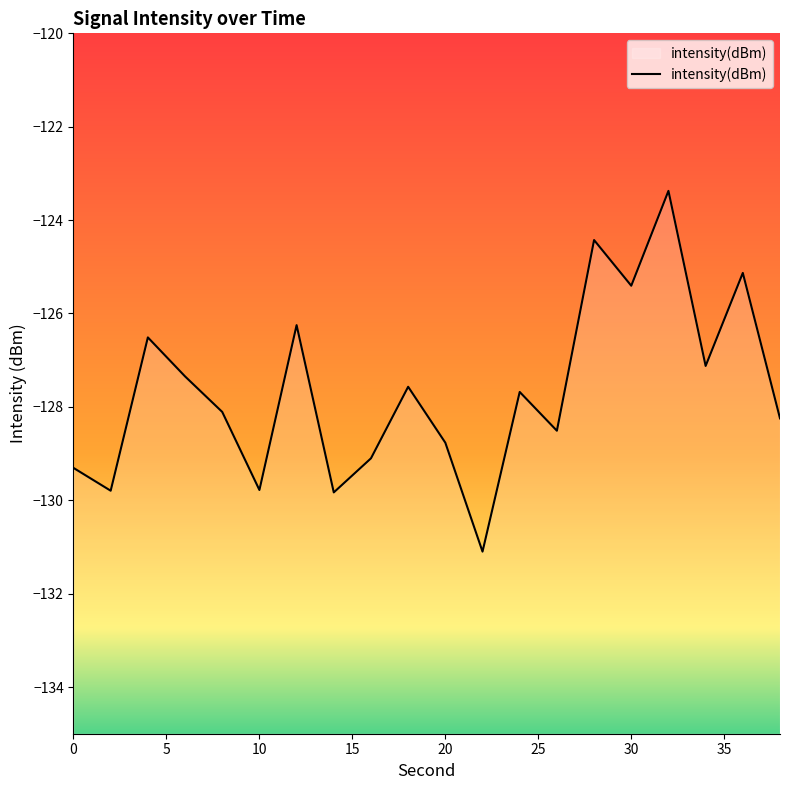

Between 36 and 8, which is larger?

36